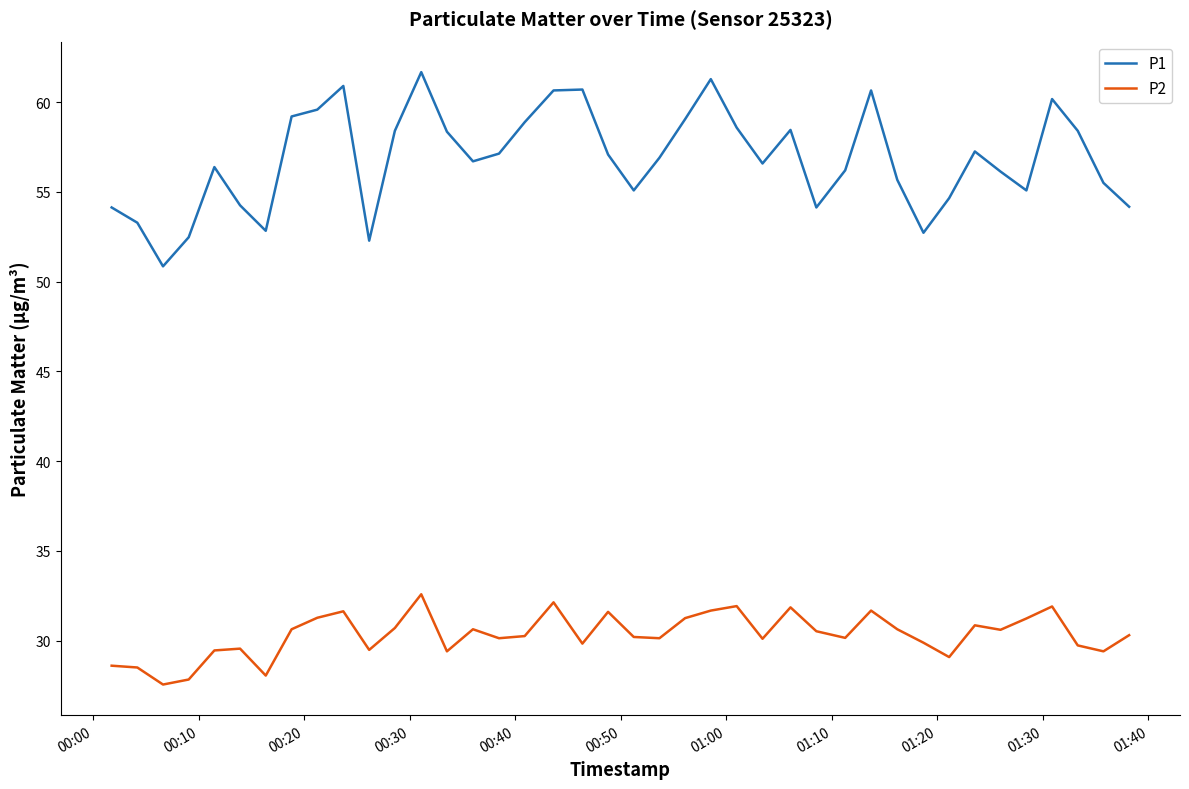

What is the greatest value displayed?

61.7